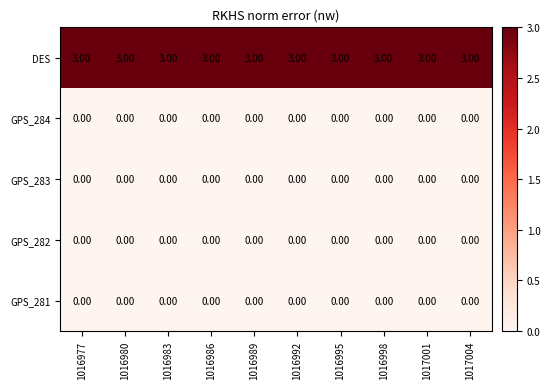

What is the spread (max minus min) of values at 1016983?

3